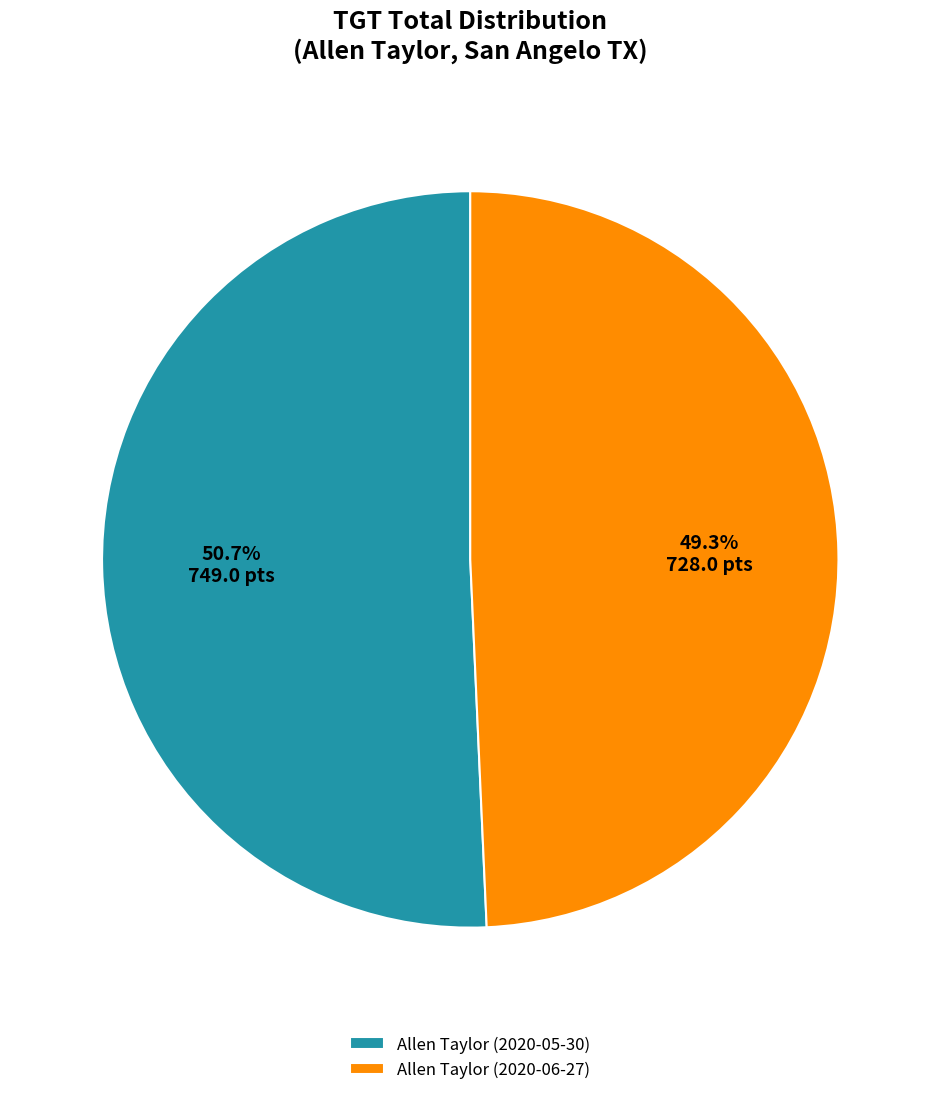

Is it true that Allen Taylor (2020-06-27) is 49% of the pie?

True